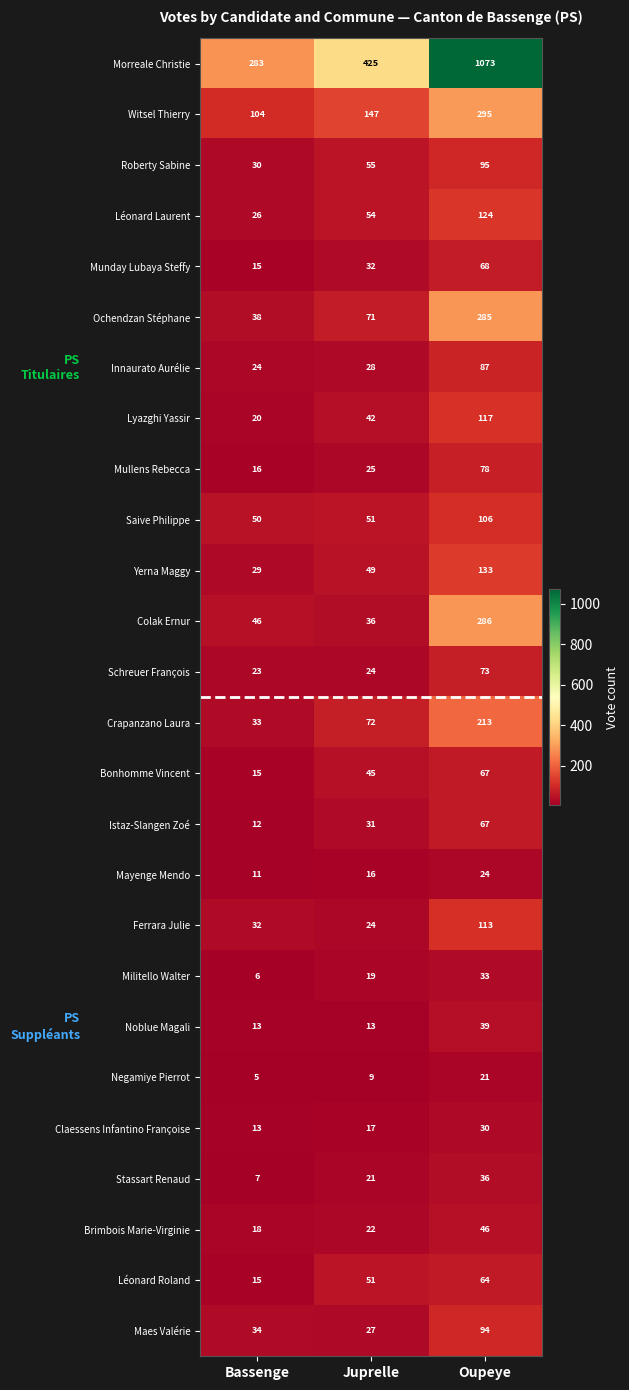

Rank the categories by Léonard Laurent value from lowest to highest.

Bassenge, Juprelle, Oupeye